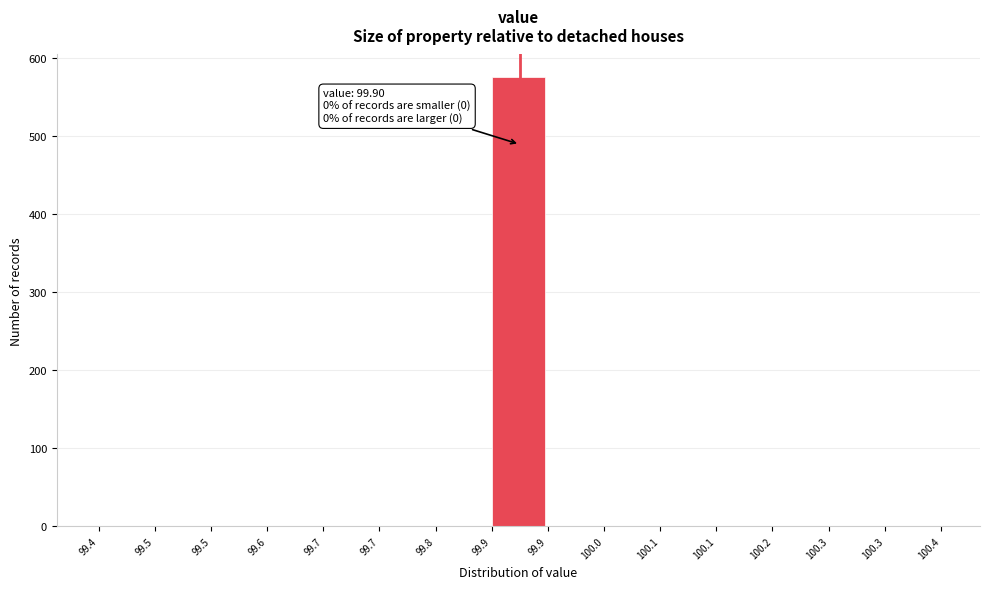

Count the number of values greater than 0.

1